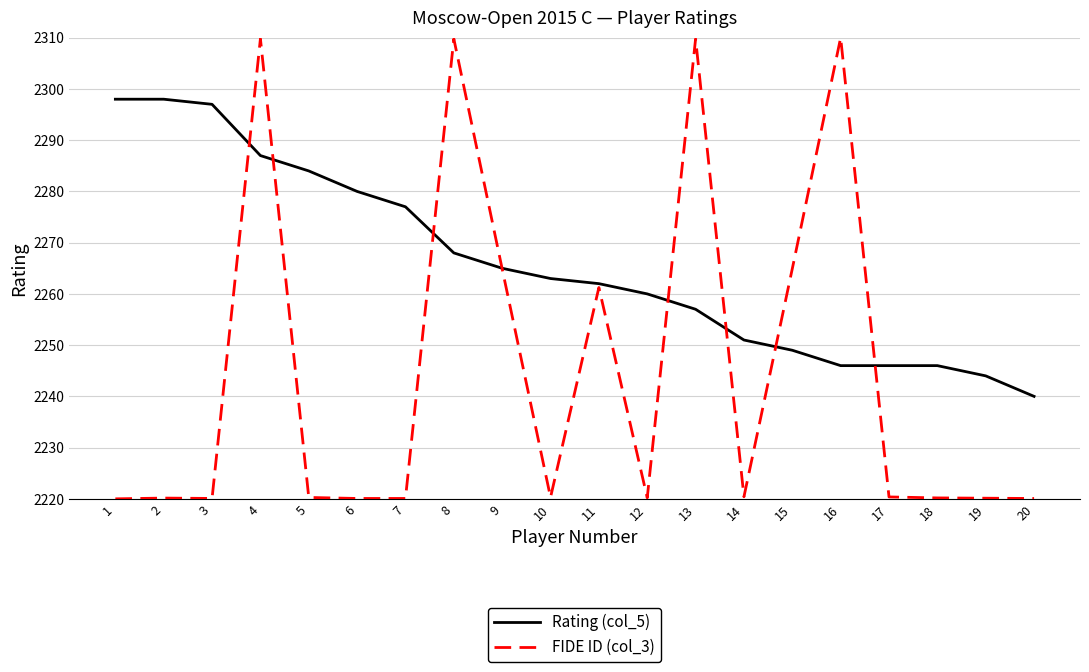

Between 15 and 19, which is larger?

15